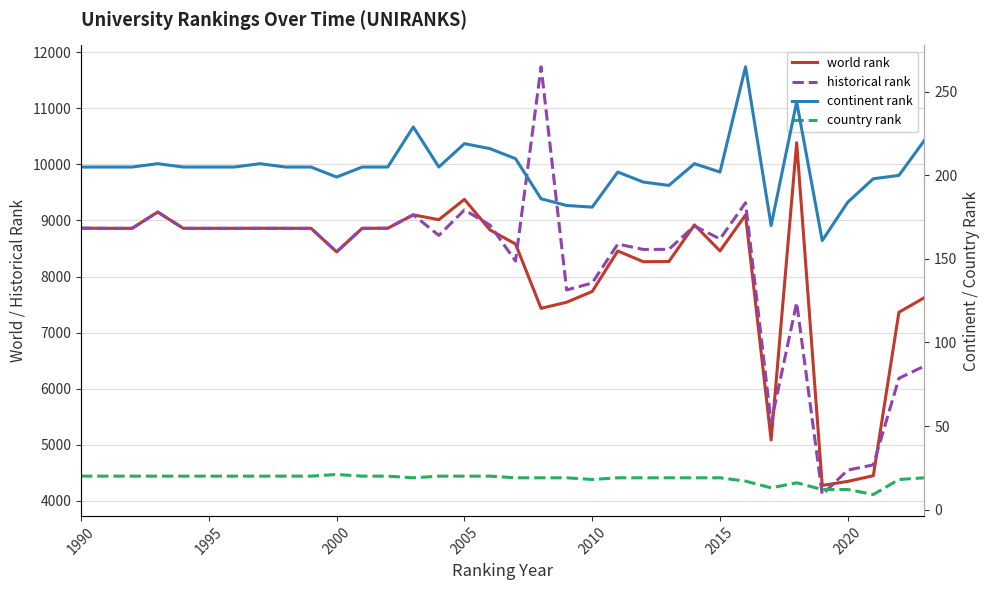

Reading left to right, extract all data points from this chart.

world rank: 8863.0	8860.0	8860.0	9151.0	8860.0	8860.0	8860.0	8861.0	8860.0	8860.0	8440.0	8860.0	8862.0	9101.0	9014.0	9377.0	8831.0	8581.0	7432.0	7541.0	7733.0	8456.0	8264.0	8267.0	8921.0	8457.0	9099.0	5081.0	10388.0	4271.0	4343.0	4445.0	7361.0	7624.0
historical rank: 8863.0	8860.0	8860.0	9151.0	8860.0	8860.0	8860.0	8861.0	8860.0	8860.0	8440.0	8860.0	8862.0	9101.0	8733.5	9188.5	8917.5	8276.0	11743.5	7760.0	7883.5	8579.5	8483.0	8485.5	8901.5	8670.5	9316.0	5393.5	7533.0	4108.7	4545.0	4638.0	6183.0	6402.0
continent rank: 205.0	205.0	205.0	207.0	205.0	205.0	205.0	207.0	205.0	205.0	199.0	205.0	205.0	229.0	205.0	219.0	216.0	210.0	186.0	182.0	181.0	202.0	196.0	194.0	207.0	202.0	265.0	170.0	244.0	161.0	184.0	198.0	200.0	221.0
country rank: 20.0	20.0	20.0	20.0	20.0	20.0	20.0	20.0	20.0	20.0	21.0	20.0	20.0	19.0	20.0	20.0	20.0	19.0	19.0	19.0	18.0	19.0	19.0	19.0	19.0	19.0	17.0	13.0	16.0	12.0	12.0	9.0	18.0	19.0